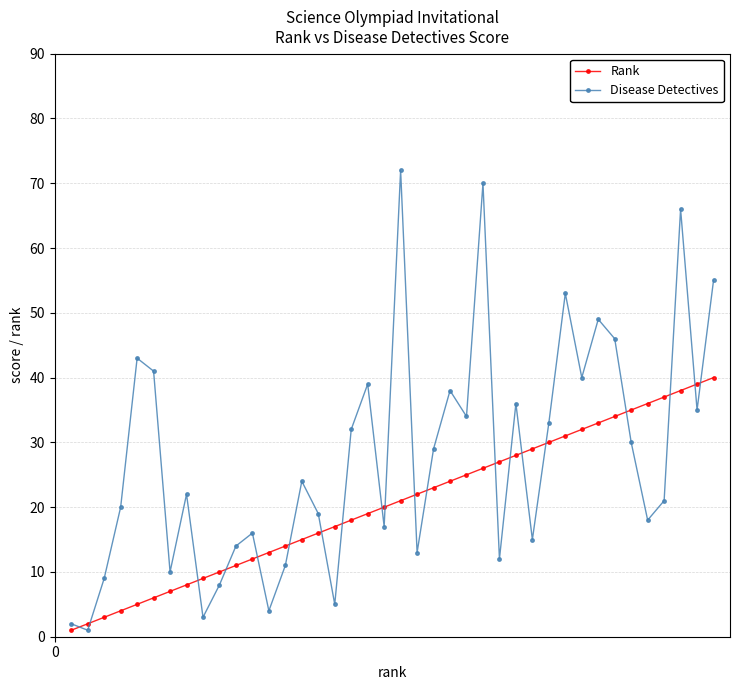

In Disease Detectives, how many points are lower than both neighbors (excluding endpoints)?

13